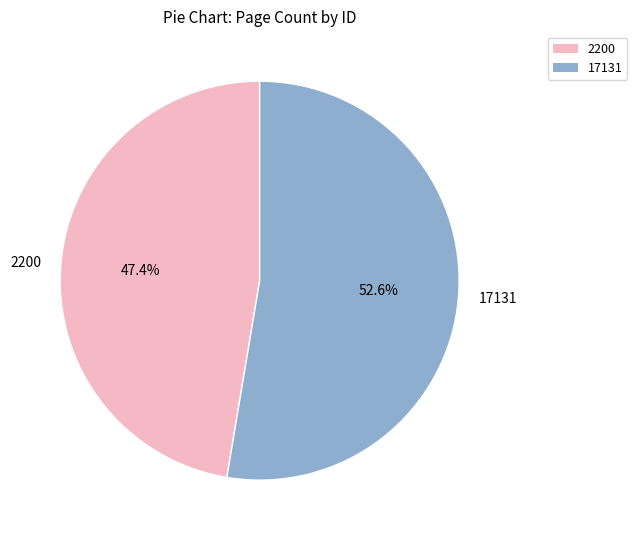

True or false: 2200 accounts for 53% of the total.

False